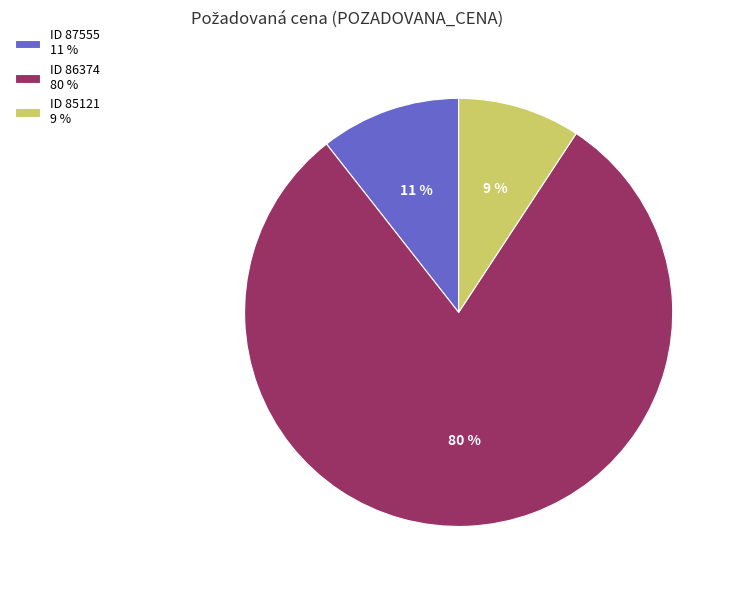

Combined, do ID 87555 11 % and ID 85121 9 % account for over 50%?

No